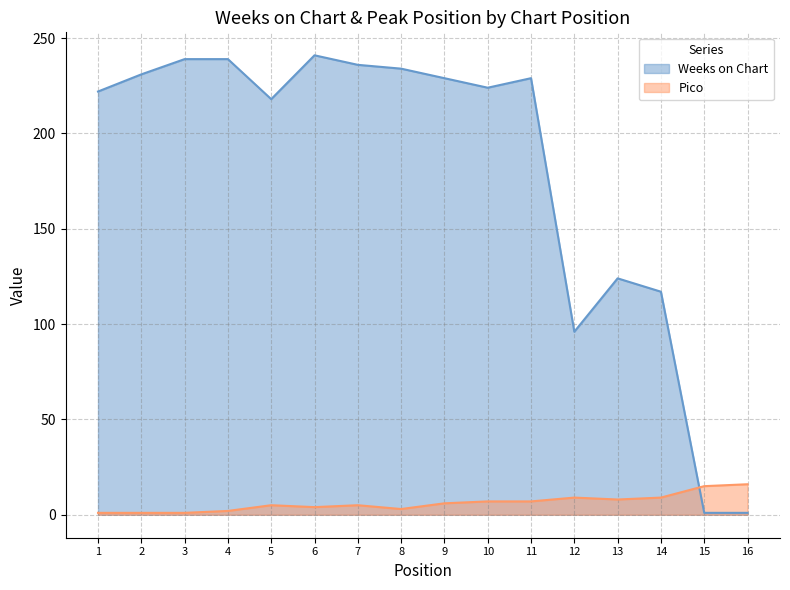

The value of Weeks on Chart at 4 is 239. True or false?

True